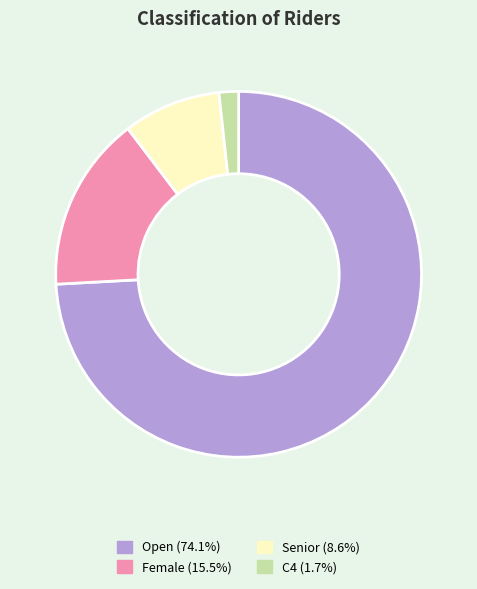

Is there a majority slice in this chart?

Yes